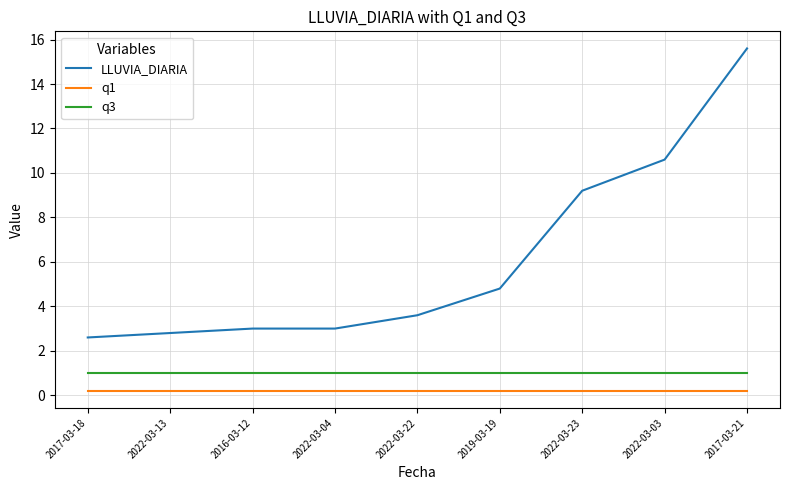

What is the approximate value of LLUVIA_DIARIA at 2019-03-19?

4.8